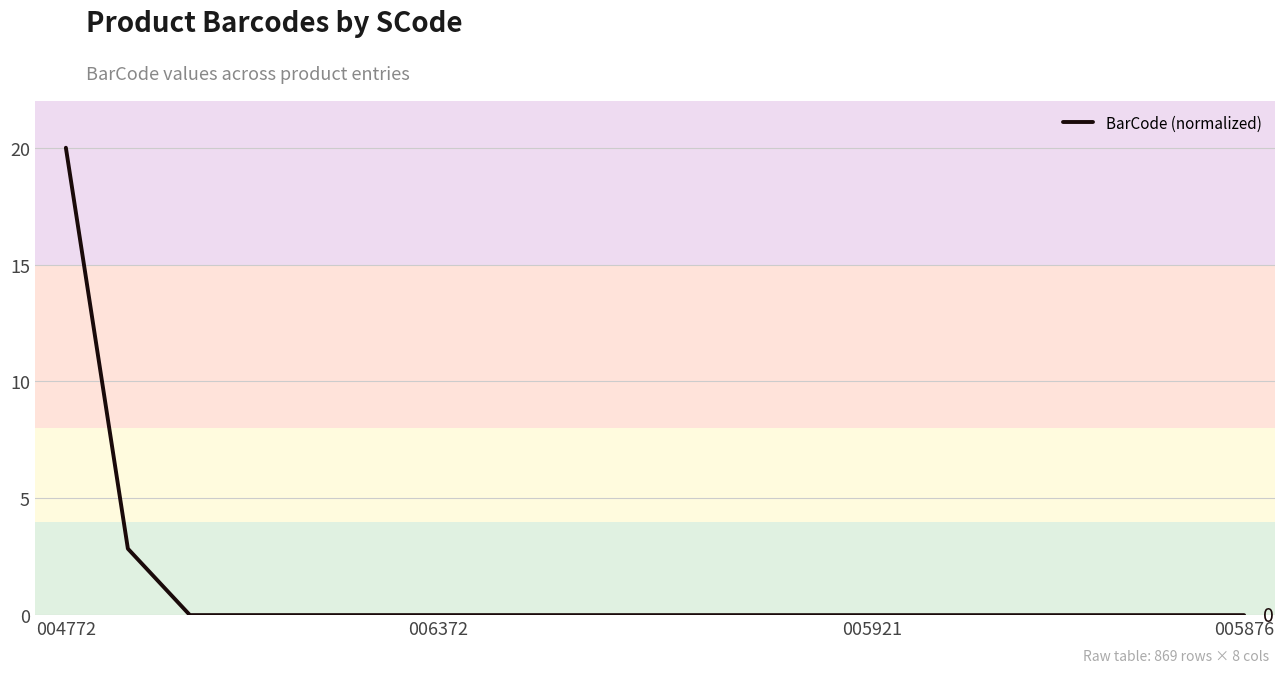

What is the greatest value displayed?

20.0